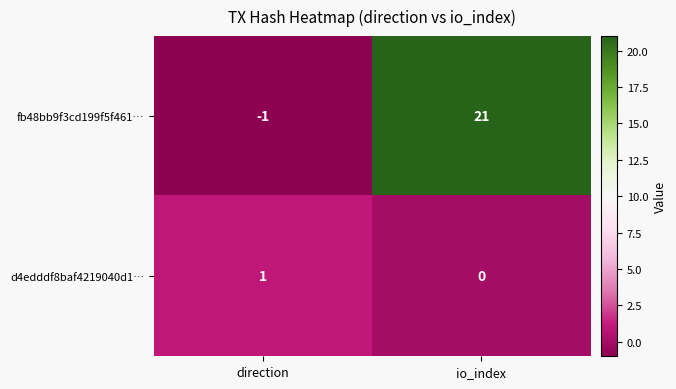

What is the maximum value for fb48bb9f3cd199f5f461…?

21